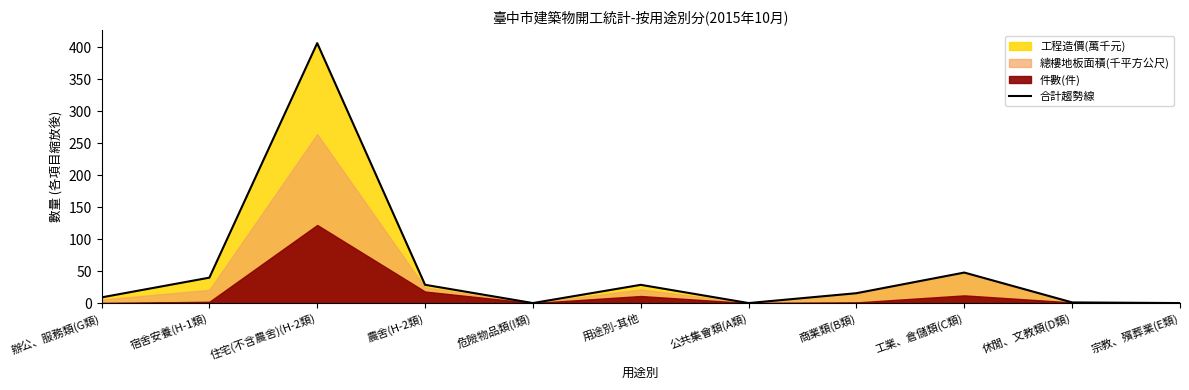

What is the label of the 6th point from the right?

用途別-其他